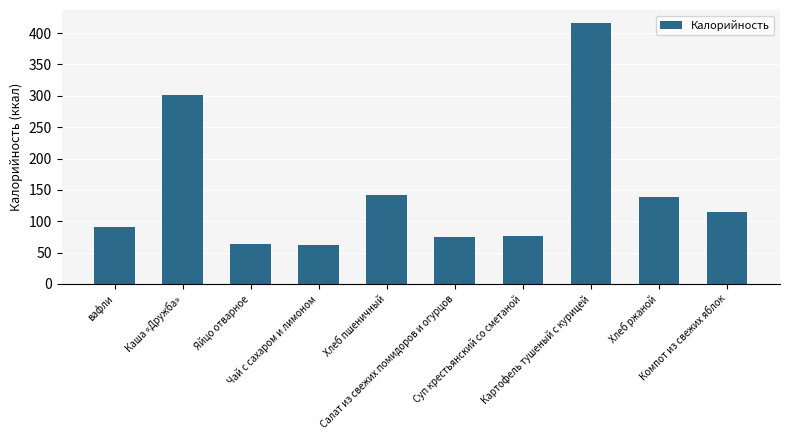

Are the bars horizontal?

No